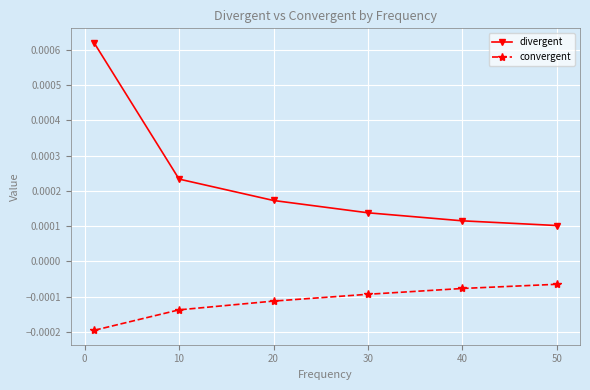

Rank the series by their average value, from lowest to highest.

convergent, divergent